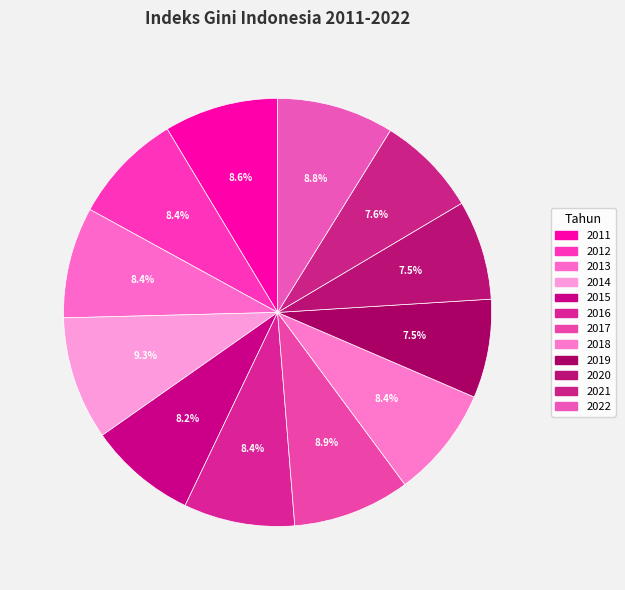

How many segments does this pie chart have?

12